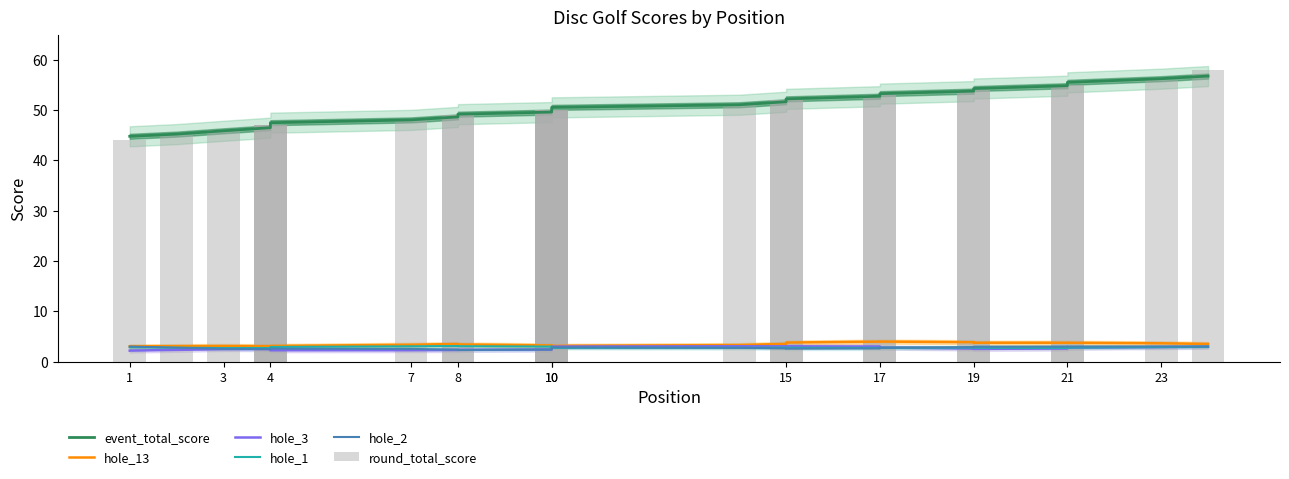

Rank the series by their maximum value, from highest to lowest.

round_total_score, event_total_score, hole_13, hole_1, hole_3, hole_2